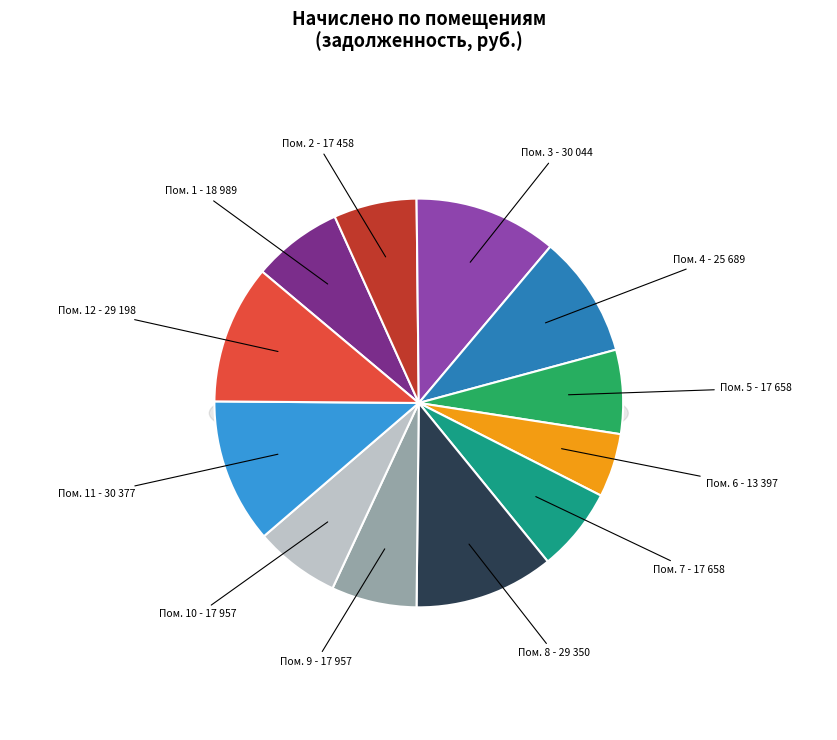

What is the ratio of the value at 9 to the value at 6?

1.3